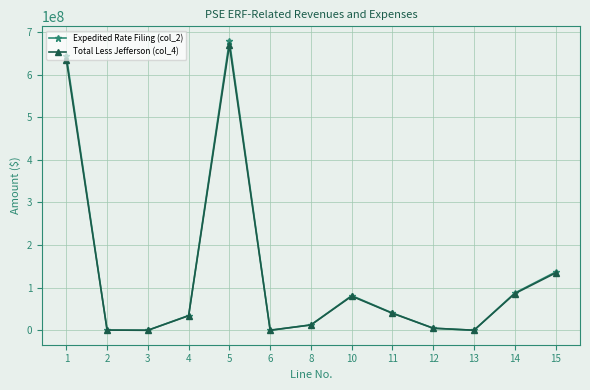

Which series has the largest range (max minus min)?

Expedited Rate Filing (col_2)